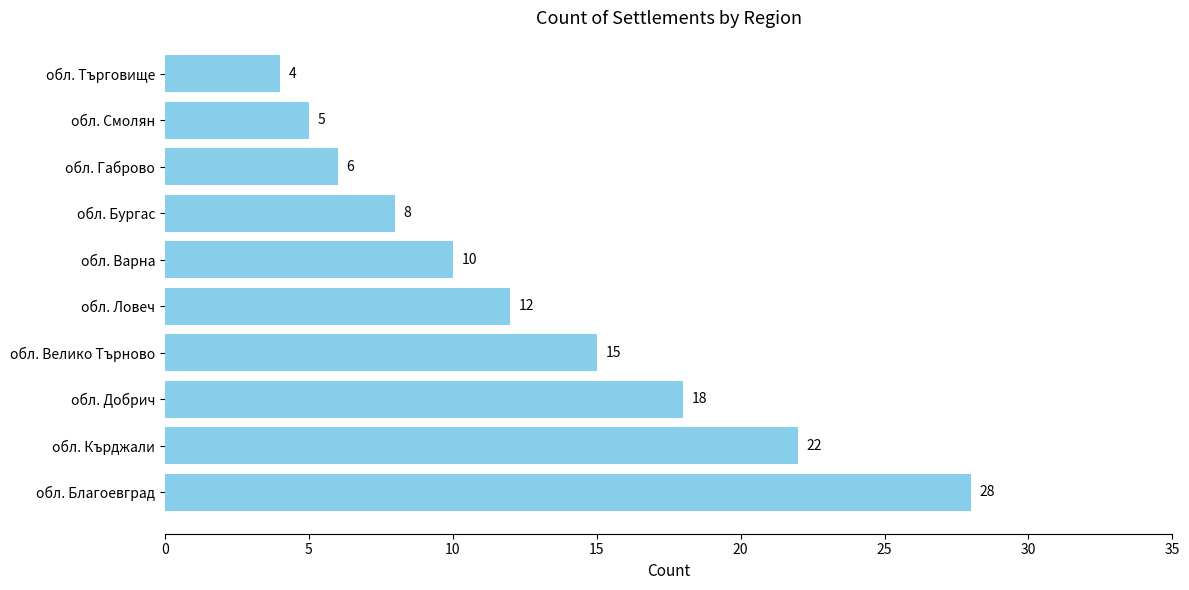

Rank the categories by value from highest to lowest.

обл. Благоевград, обл. Кърджали, обл. Добрич, обл. Велико Търново, обл. Ловеч, обл. Варна, обл. Бургас, обл. Габрово, обл. Смолян, обл. Търговище